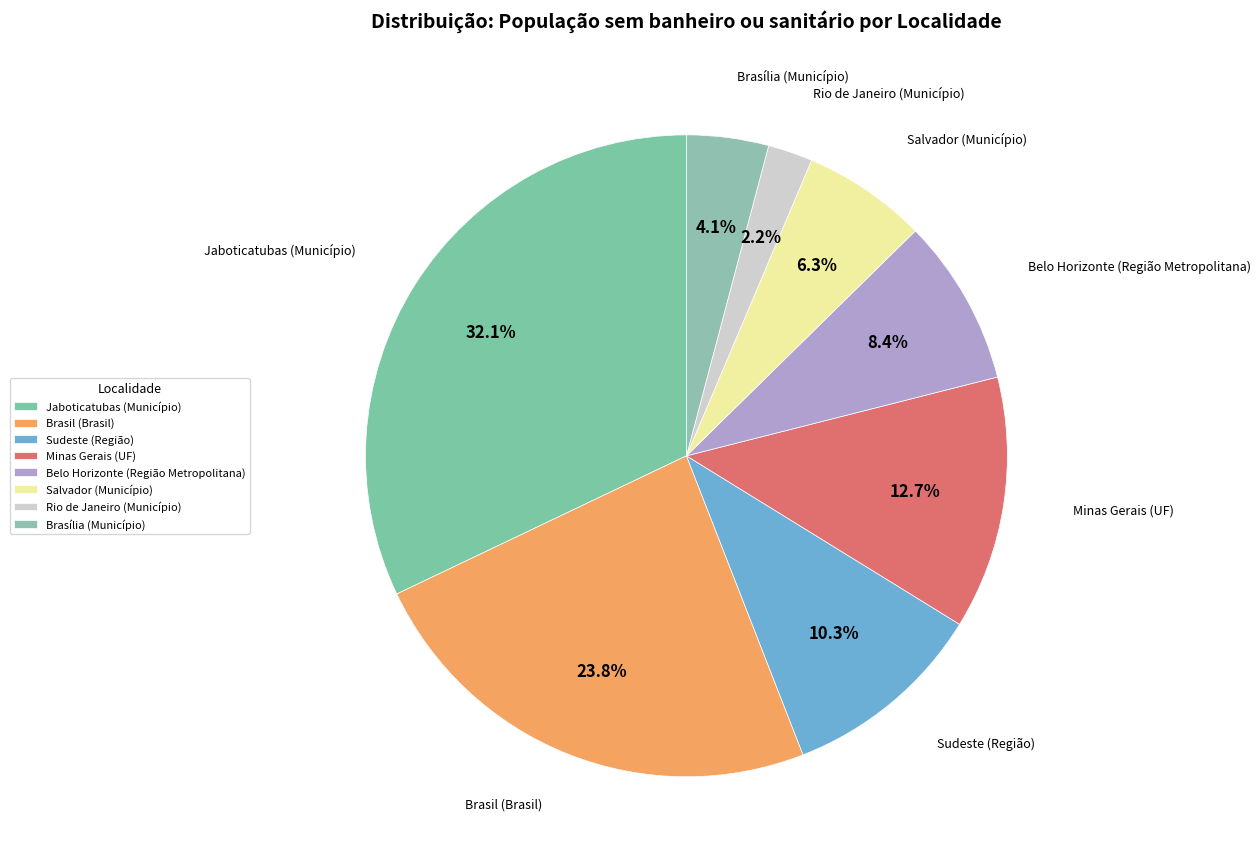

Is it true that Belo Horizonte (Região Metropolitana) is 1% of the pie?

False